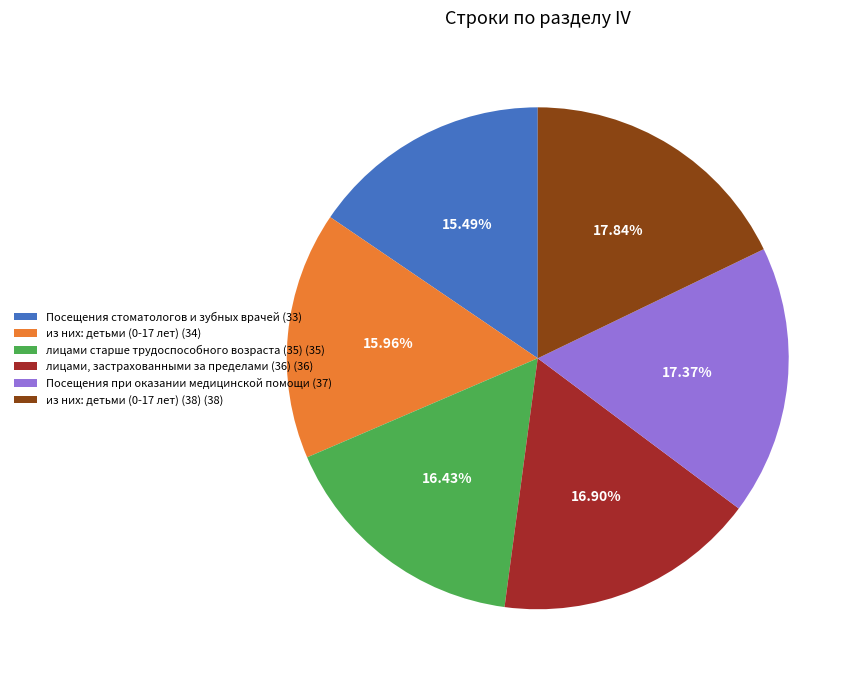

Does лицами, застрахованными за пределами (36) (36) represent more than half of the total?

No